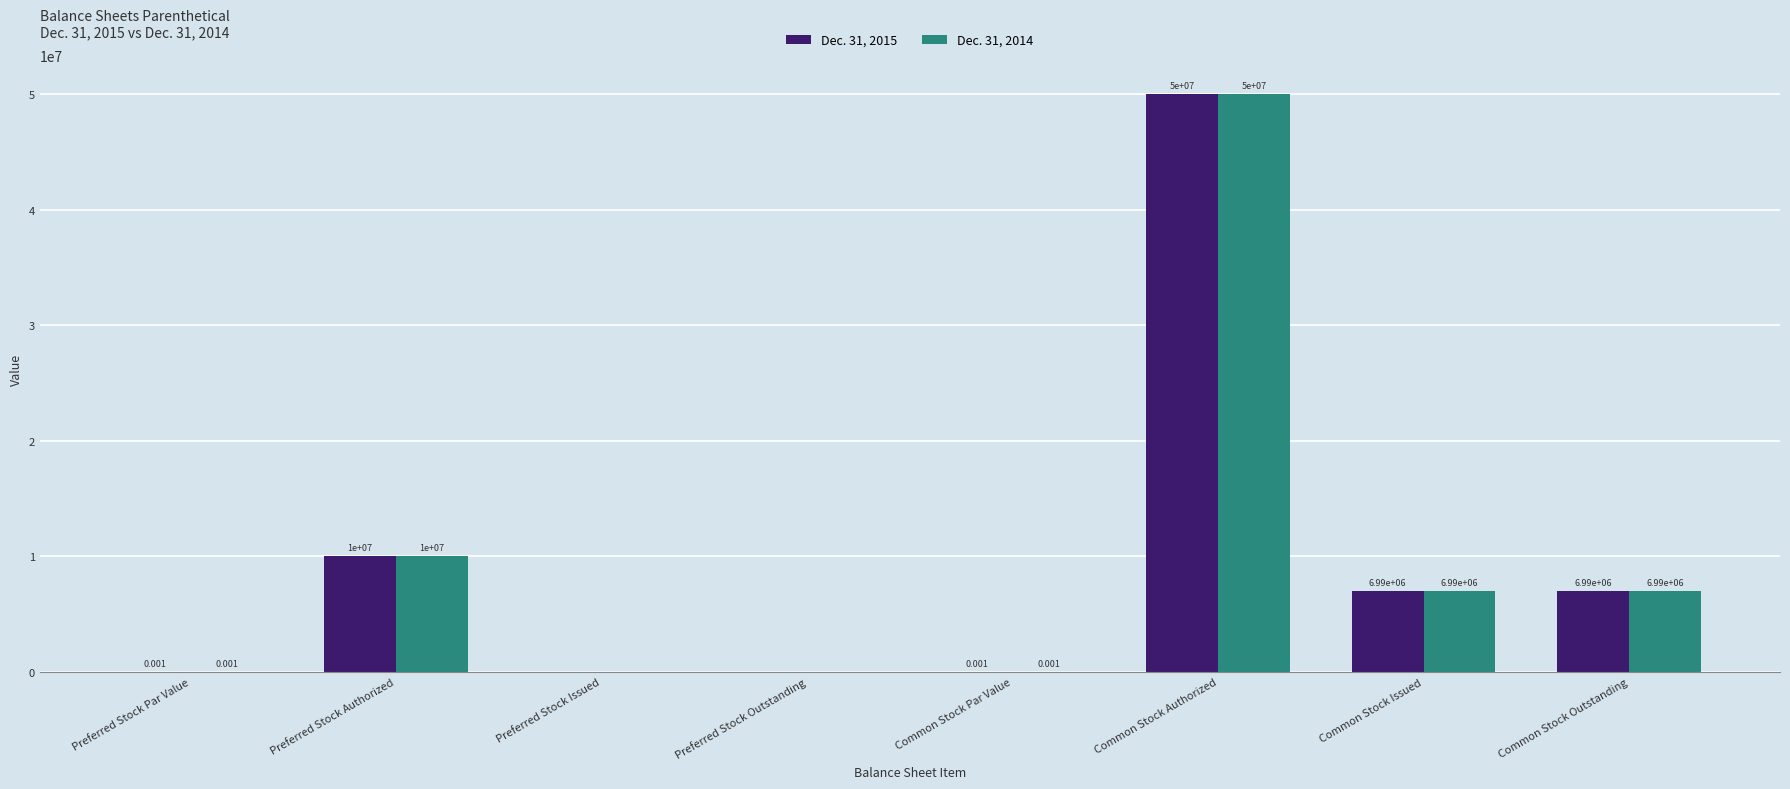

Is the value of Dec. 31, 2015 at Common Stock Outstanding greater than the value of Dec. 31, 2014 at Preferred Stock Issued?

Yes